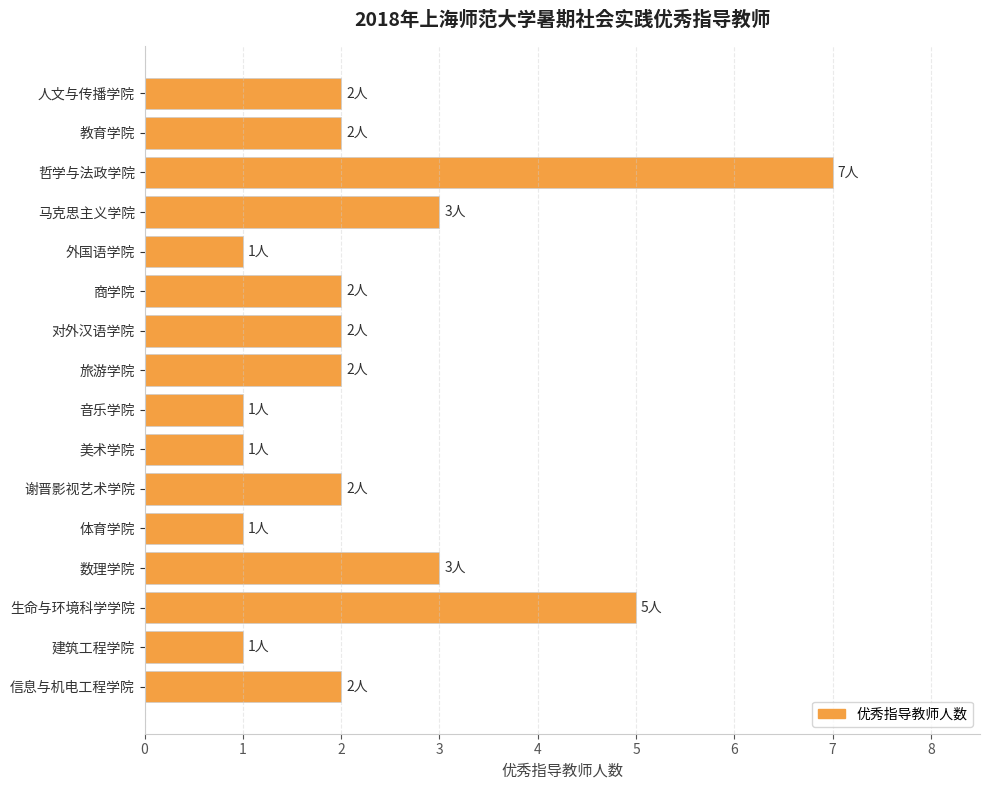

What is the maximum value shown in the chart?

7